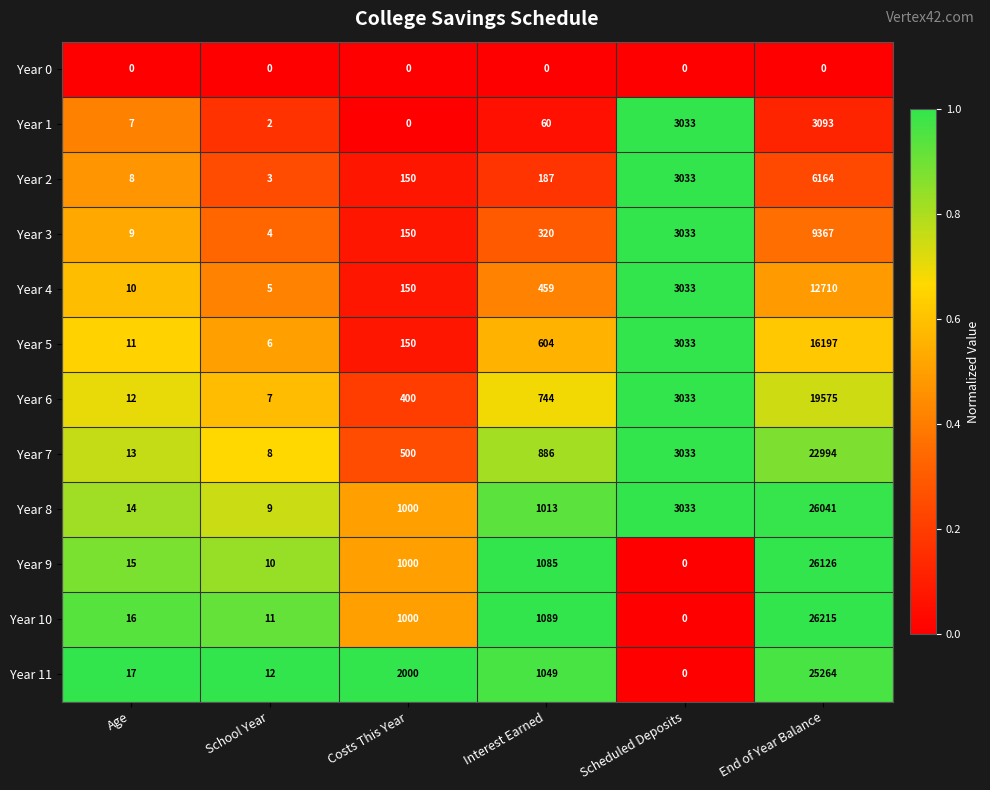

Between Interest Earned and End of Year Balance, which series saw the biggest shift?

Year 10